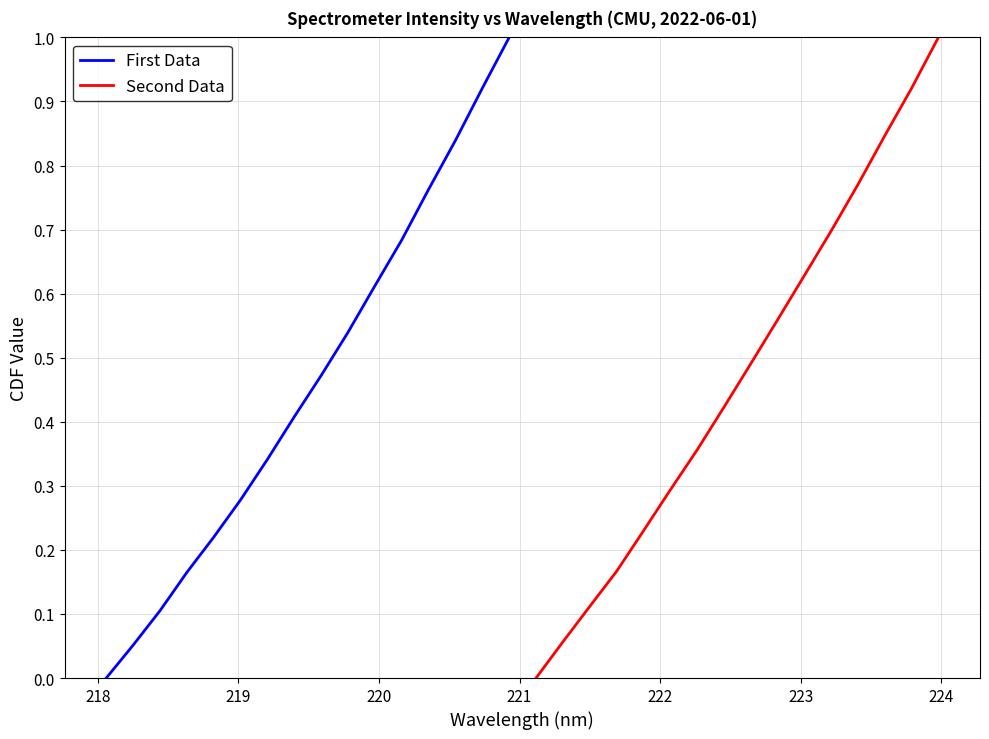

What is the highest value of the First Data series?

1.0